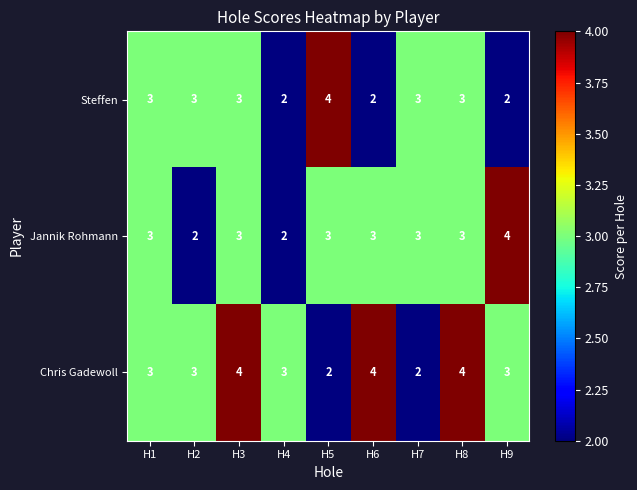

The Jannik Rohmann series shows 3 at H8. True or false?

True